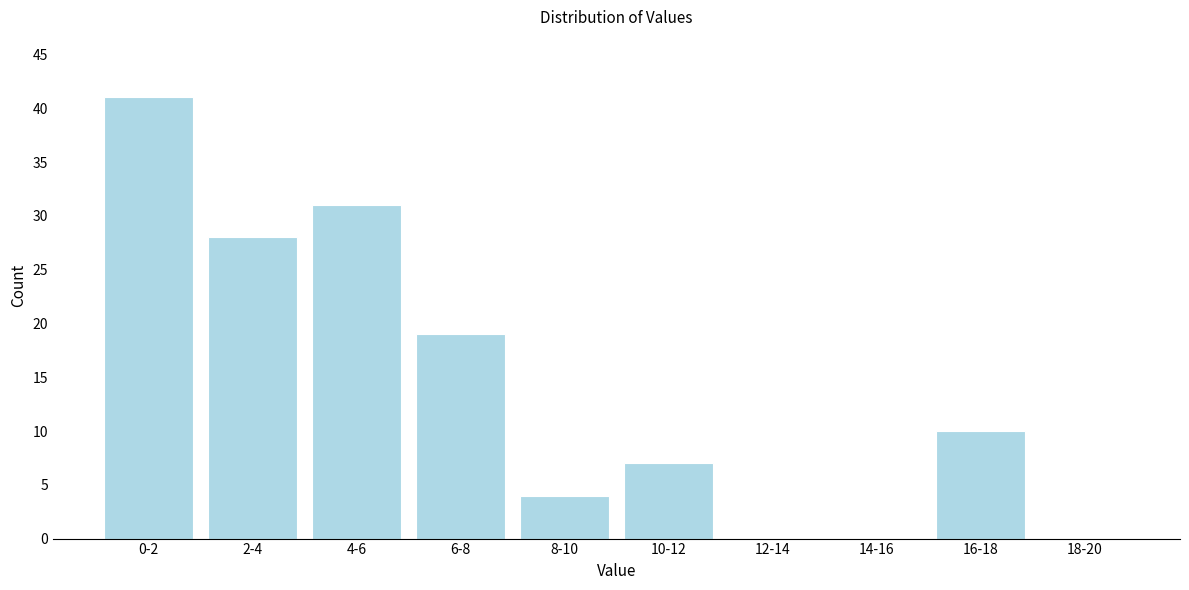

Reading left to right, extract all data points from this chart.

0-2=41	2-4=28	4-6=31	6-8=19	8-10=4	10-12=7	12-14=0	14-16=0	16-18=10	18-20=0